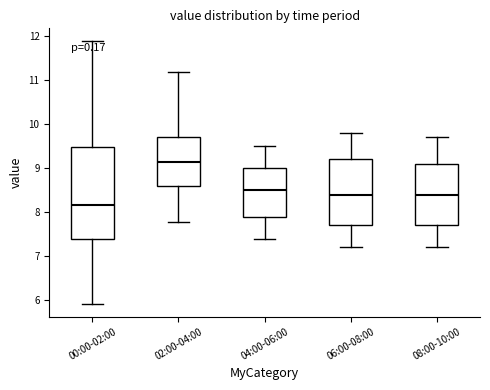

Where is the upper edge of the box for 02:00-04:00 on the y-axis? The values are not printed on the chart, so give them approximately, as read against the axis.

9.7